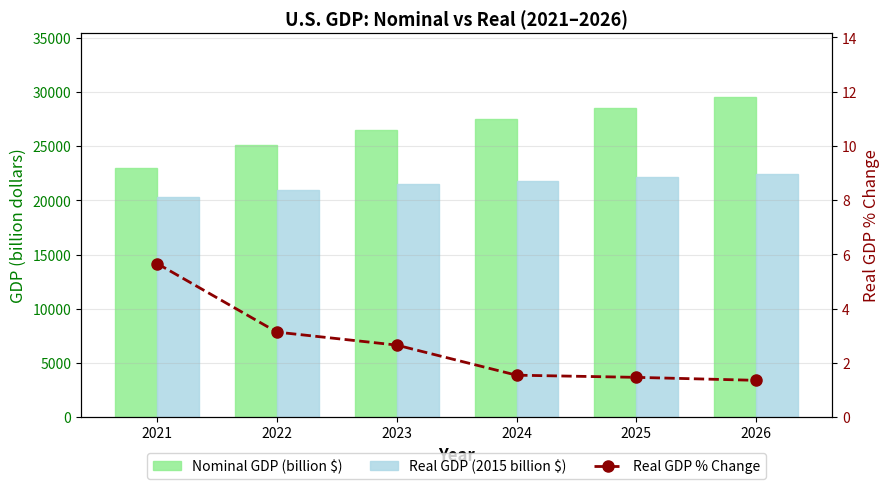

At which category does the chart reach its peak across all series?

2026